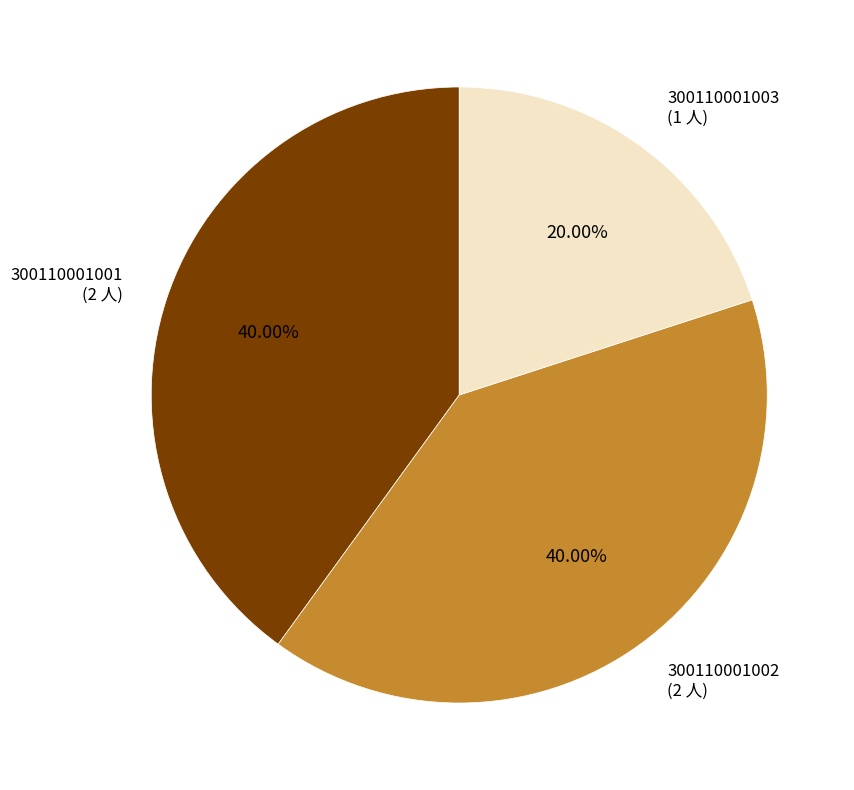

Is the sum of 300110001001 and 300110001002 greater than half?

Yes